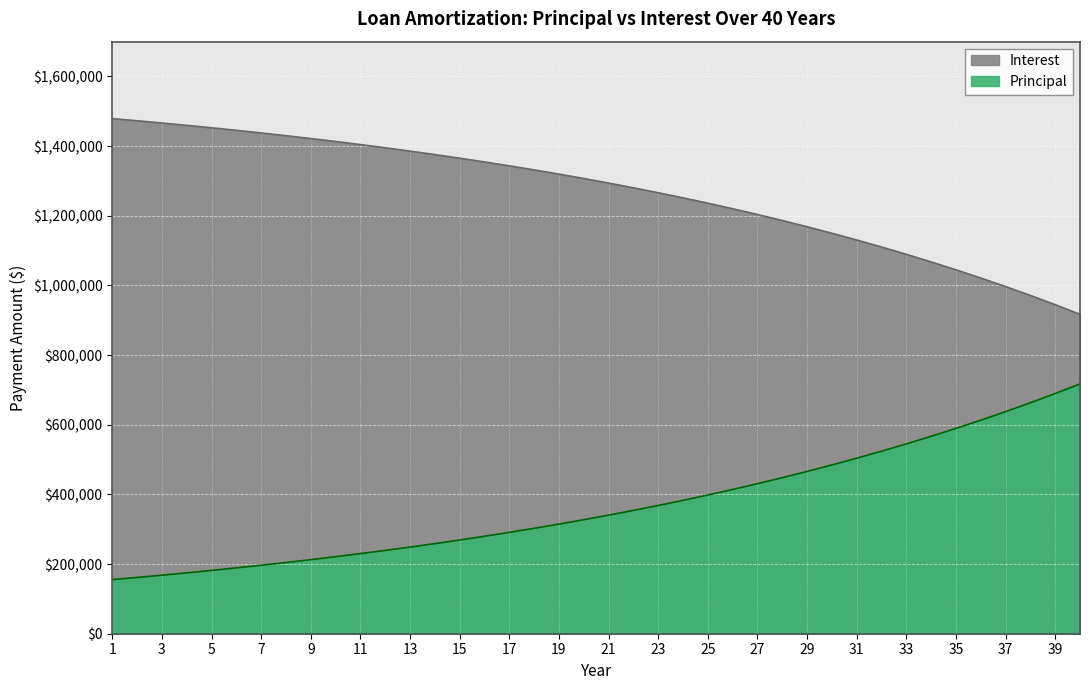

What is the greatest value displayed?

1479109.0